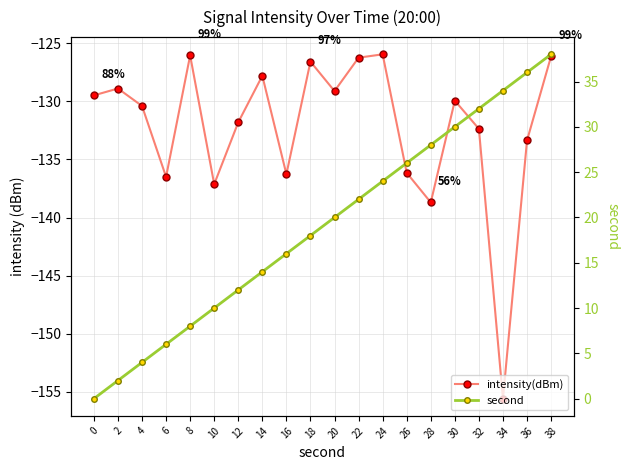

At which label does intensity(dBm) reach its minimum?

34